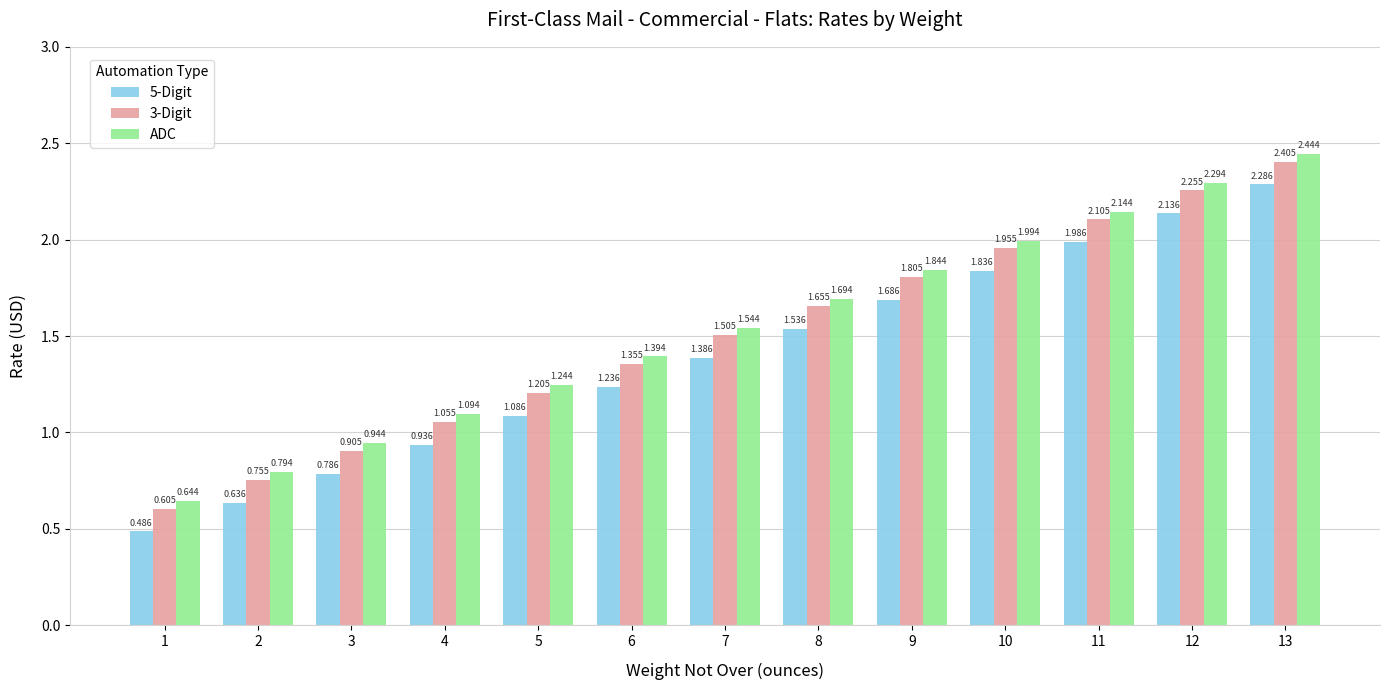

Which label corresponds to the largest value in the chart?

13